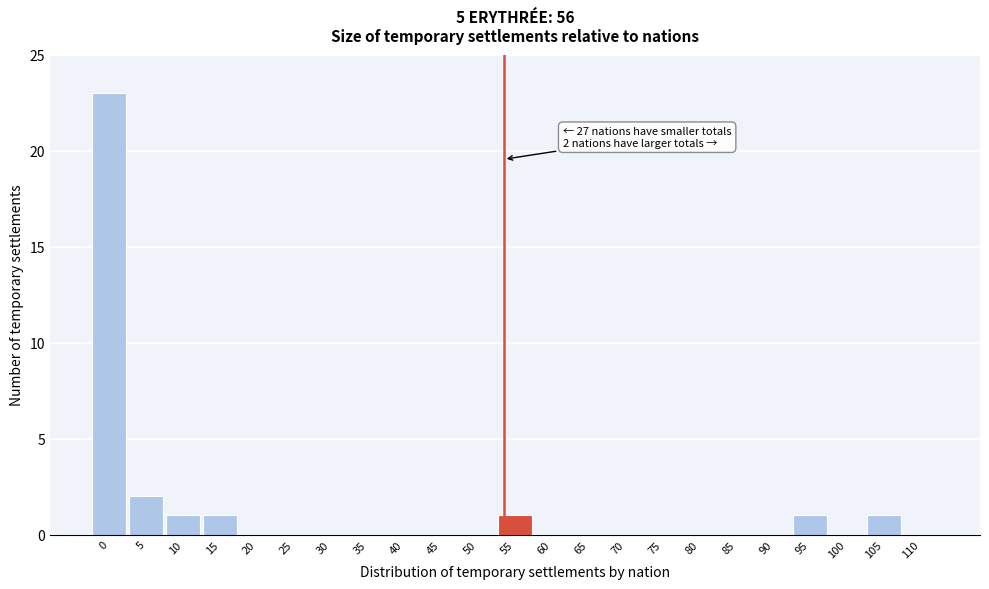

Reading left to right, what are all the values shown in this chart?

0=23	5=2	10=1	15=1	20=0	25=0	30=0	35=0	40=0	45=0	50=0	55=1	60=0	65=0	70=0	75=0	80=0	85=0	90=0	95=1	100=0	105=1	110=0